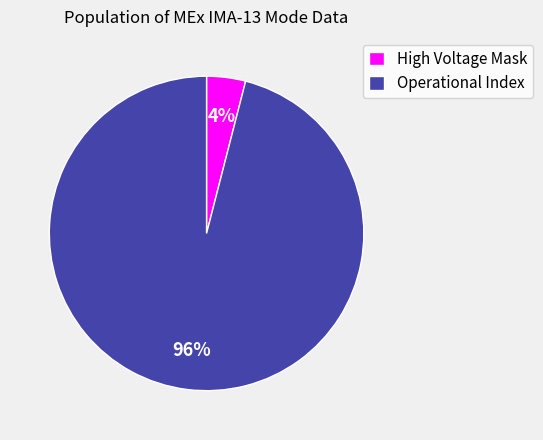

Is there any slice that represents more than half of the pie?

Yes